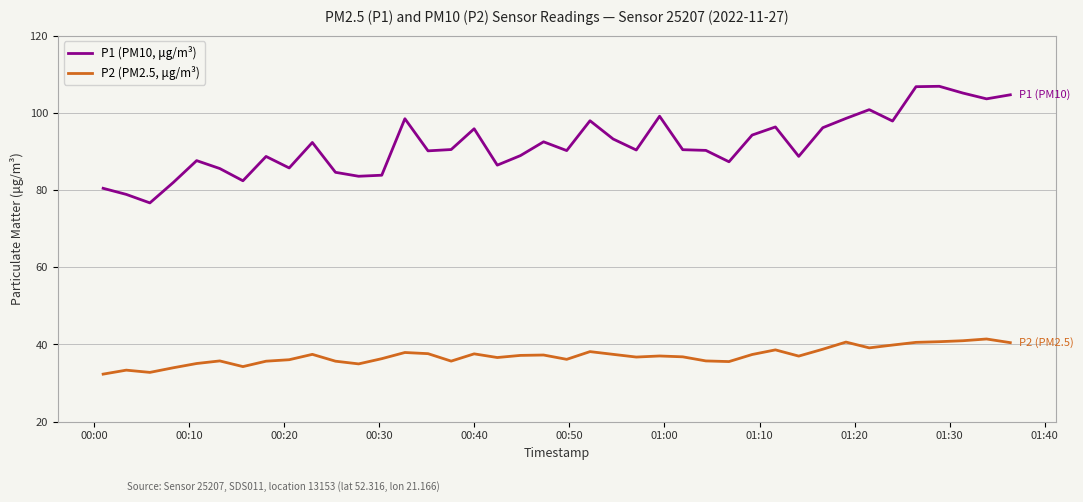

Which series has the widest spread of values?

P1 (PM10, μg/m³)